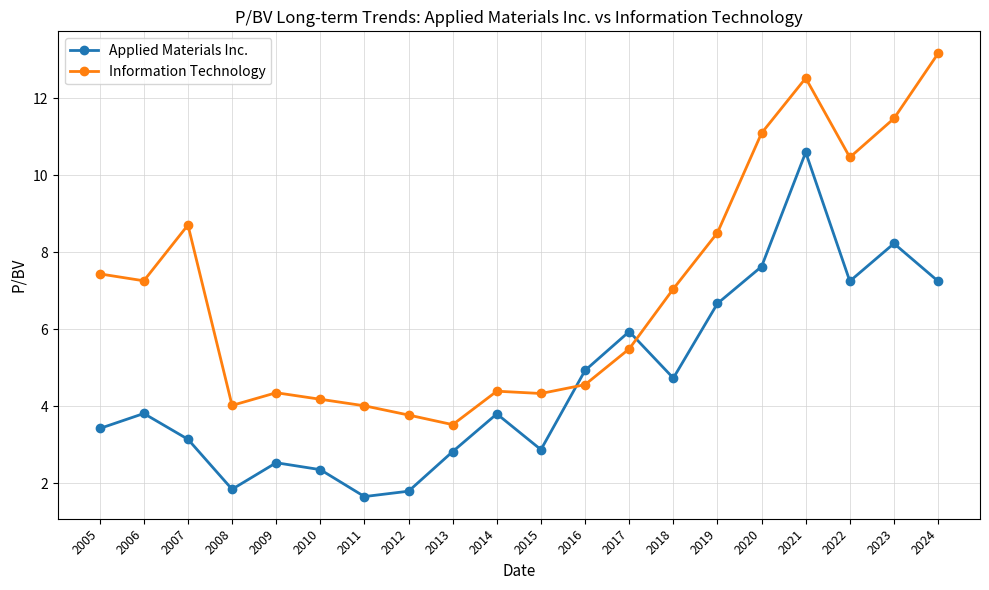

In Information Technology, how many points are higher than both neighbors (excluding endpoints)?

4